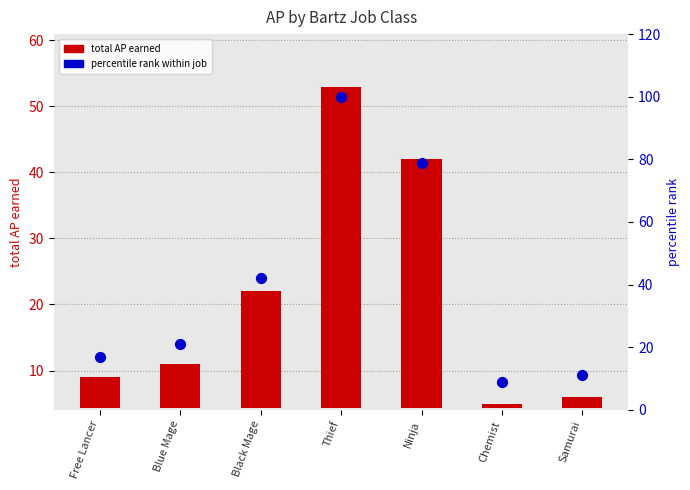

Which series contains the lowest Y value?

total AP earned